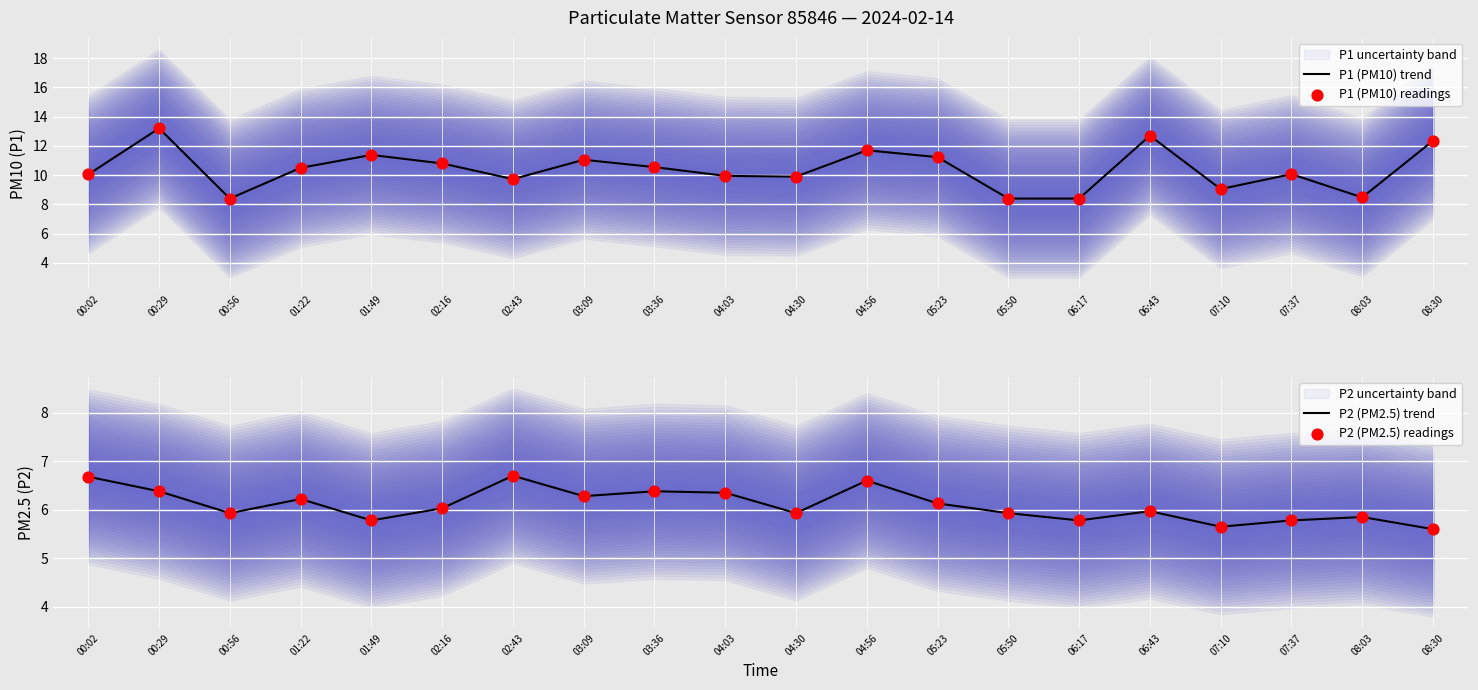

Which series contains the lowest Y value?

P2 (PM2.5) trend